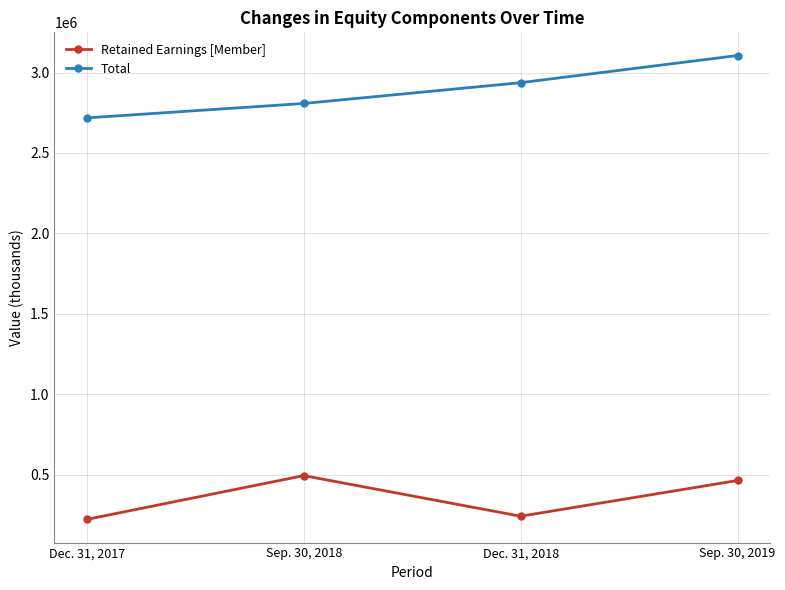

What is the label of the 4th point from the left?

Sep. 30, 2019